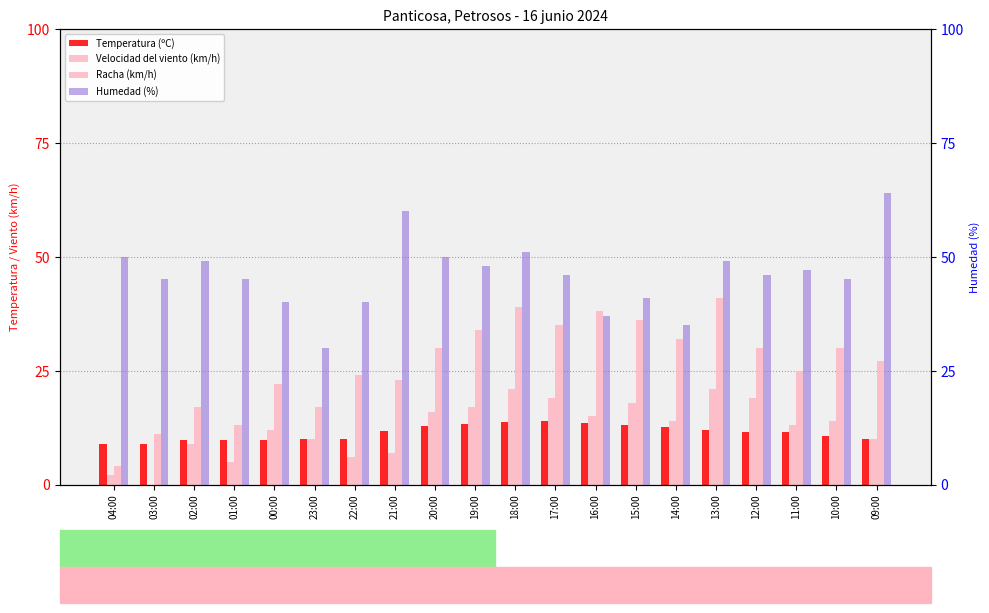

True or false: Velocidad del viento (km/h) has a value of 3.0 at 04:00.

False